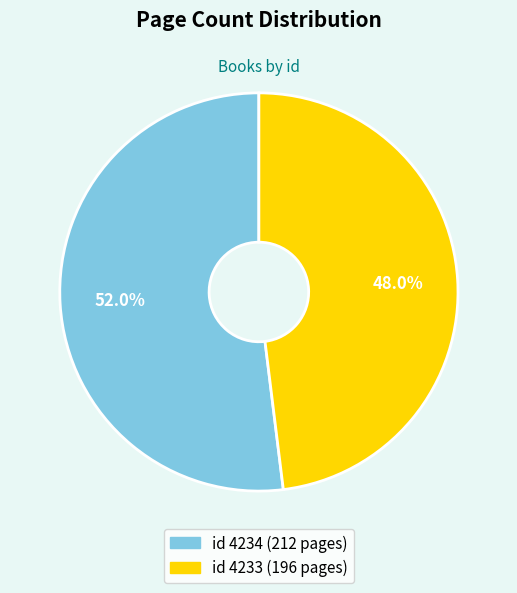

Does any single category account for the majority?

Yes